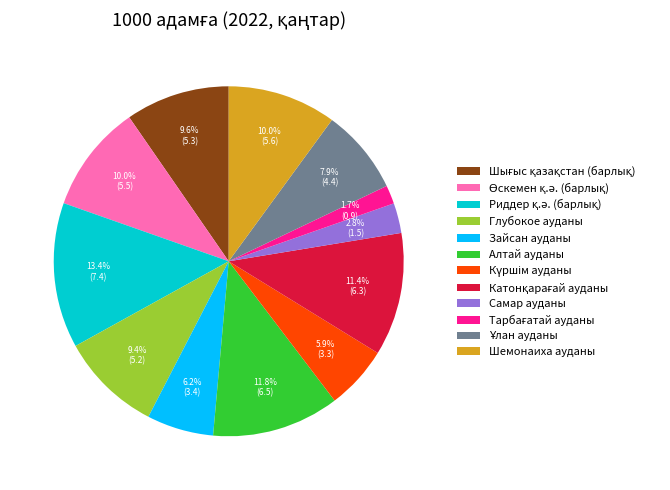

What portion of the pie excludes Шемонаиха ауданы?

90.0%